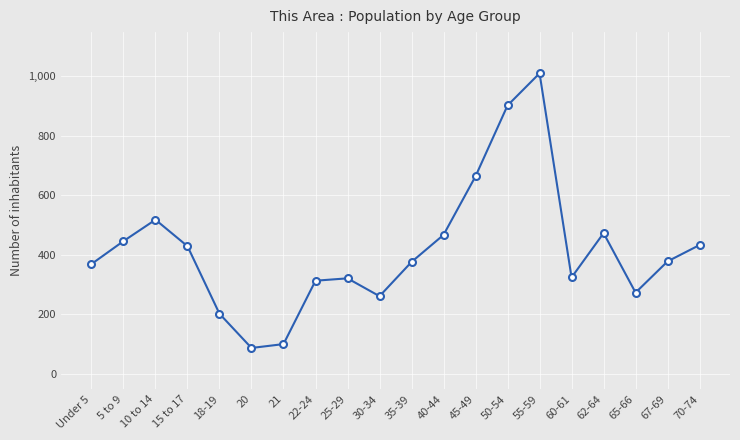

What value does the data have at 35-39?

375